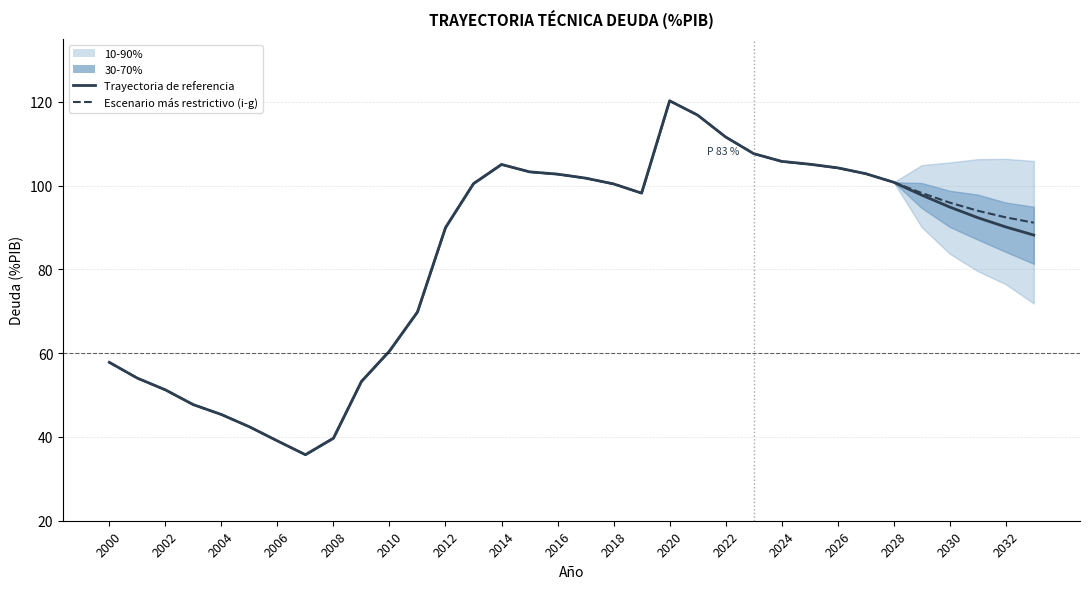

What is the difference between the Trayectoria de referencia values at 19 and 25?

6.9